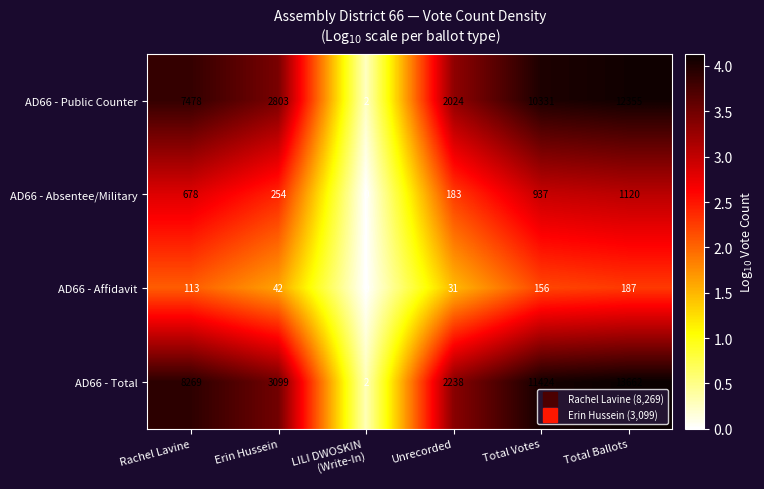

At which category is the sum across all series the highest?

Total Ballots